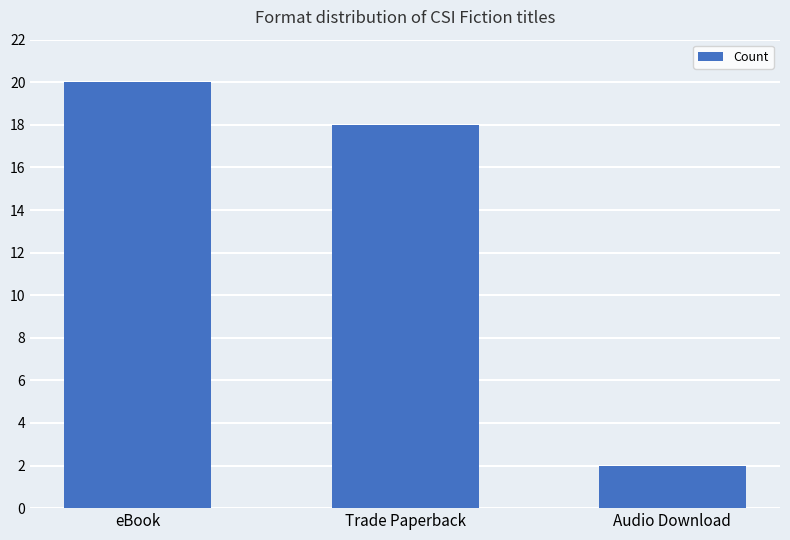

What is the smallest value displayed?

2